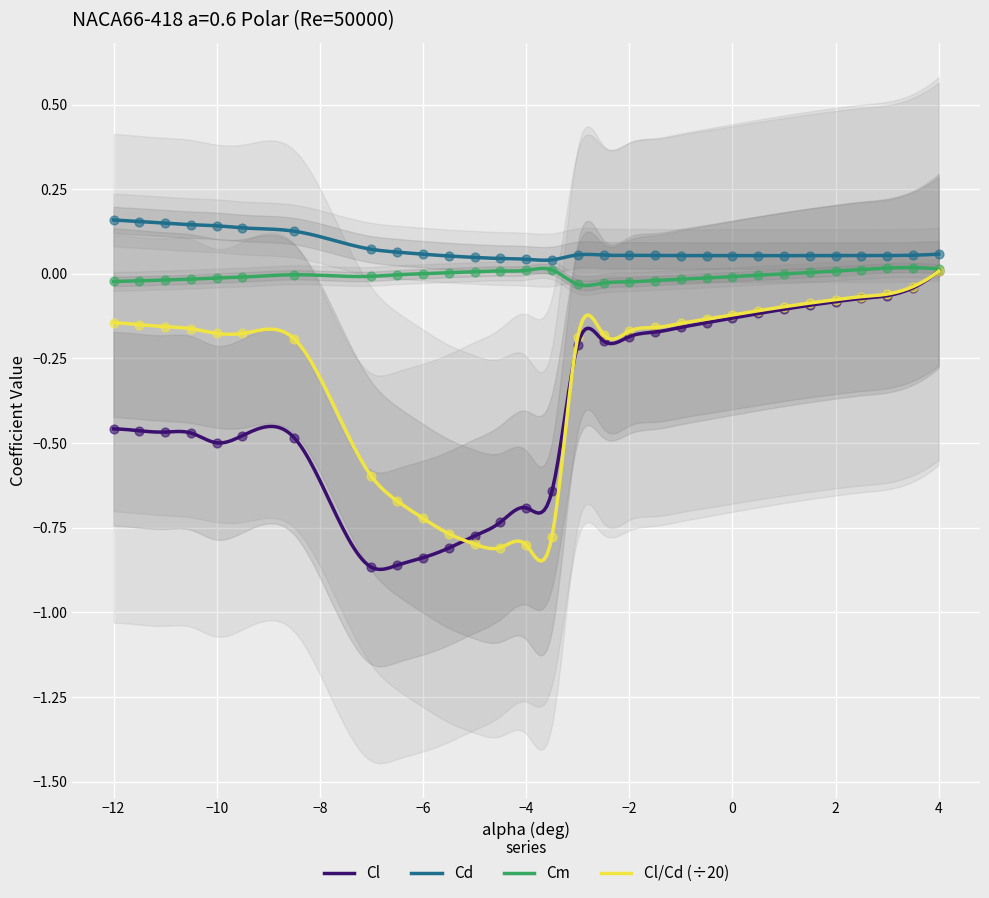

Which series has the largest total across all categories?

Cd